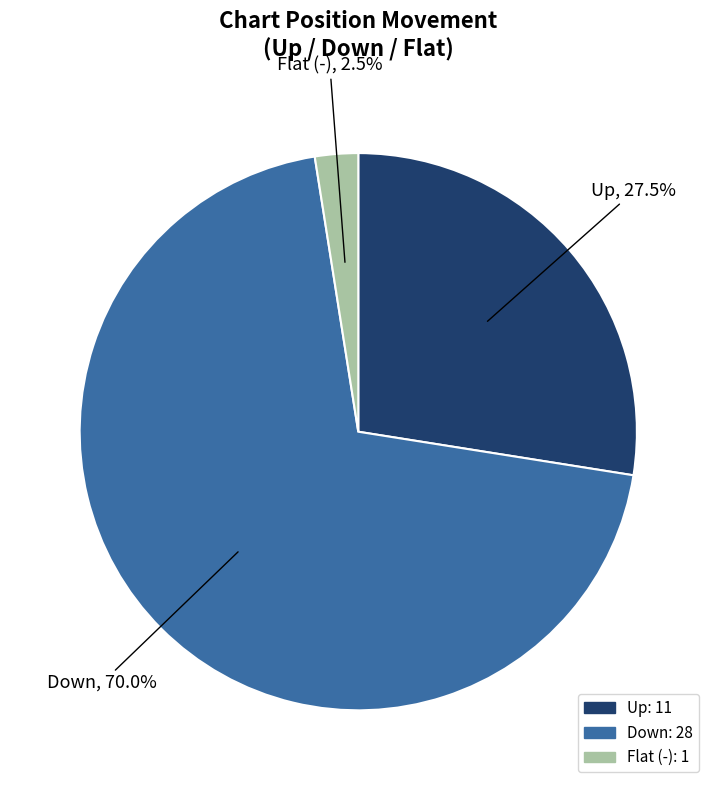

What percentage is NOT represented by Flat (-)?

97.5%